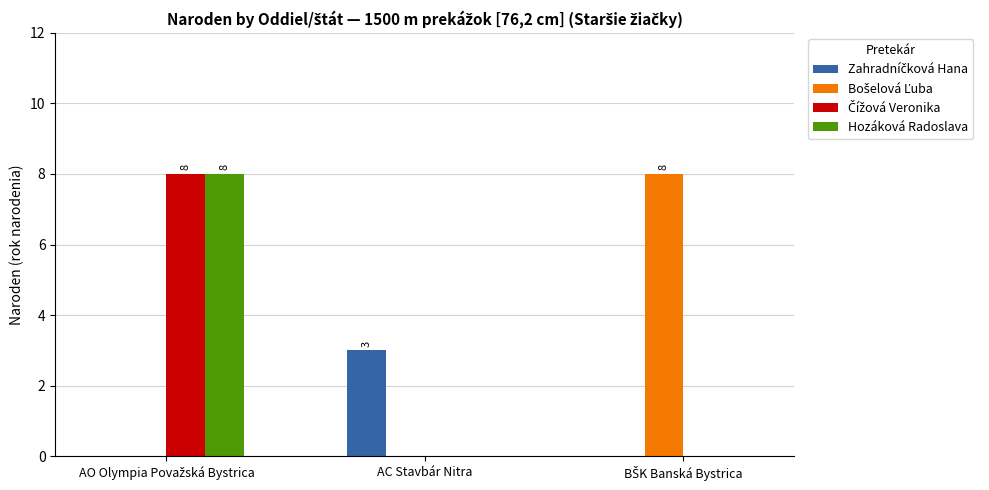

What is the maximum value for Hozáková Radoslava?

8